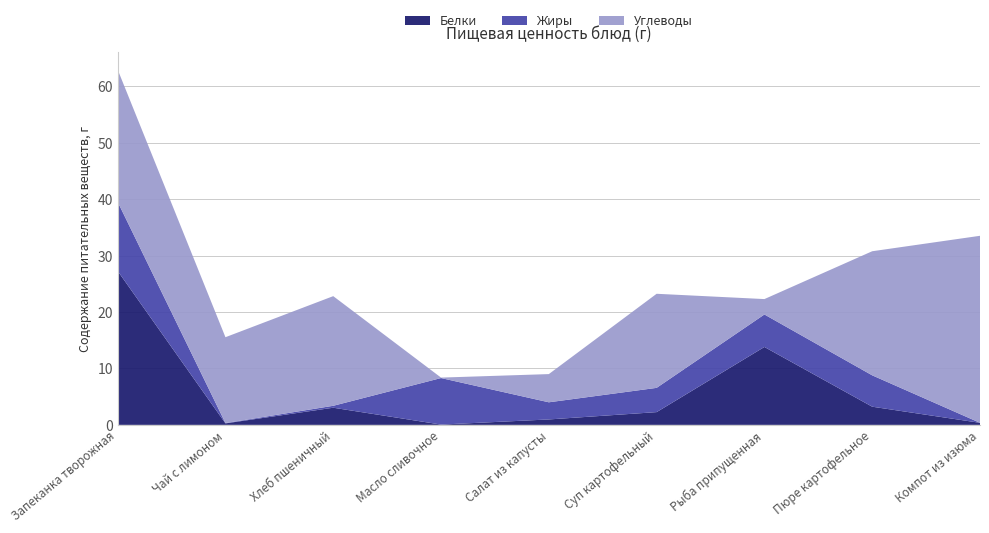

Reading right to left, list all the values displayed in this chart.

Белки: 0.4	3.2	13.8	2.3	1.0	0.1	3.0	0.3	27.3
Жиры: 0.0	5.6	5.8	4.3	3.0	8.2	0.3	0.1	12.2
Углеводы: 33.2	22.0	2.7	16.7	5.0	0.1	19.4	15.2	23.4